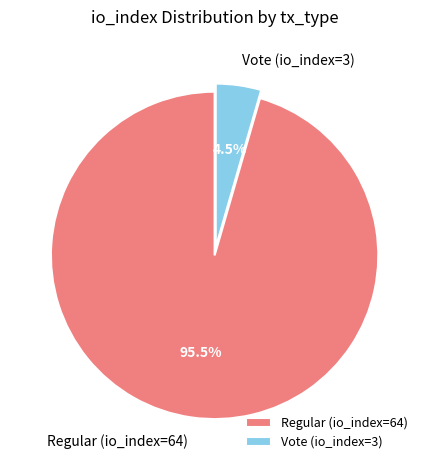

Rank the categories by value from highest to lowest.

Regular (io_index=64), Vote (io_index=3)